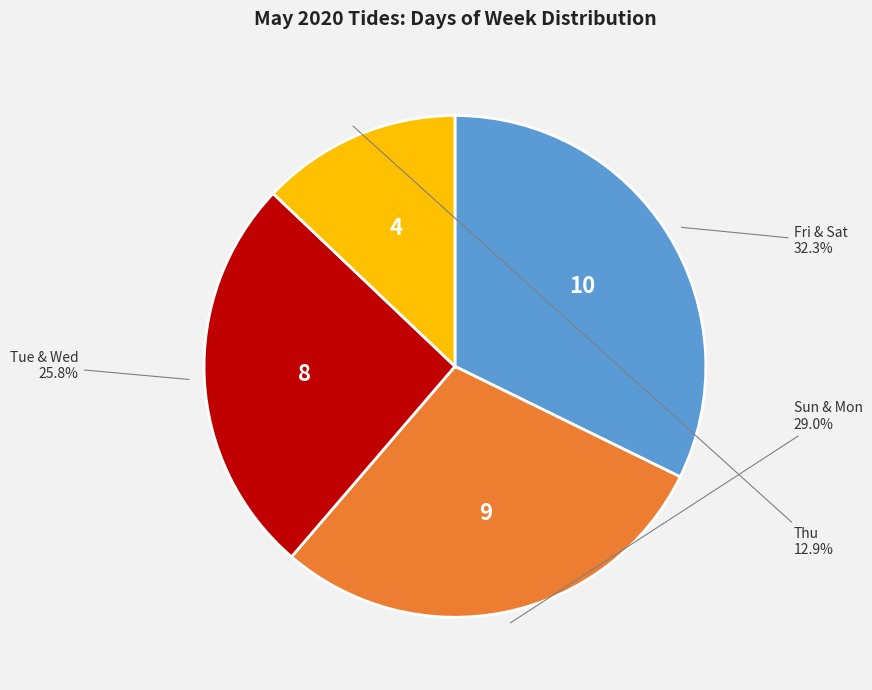

Does any single category account for the majority?

No